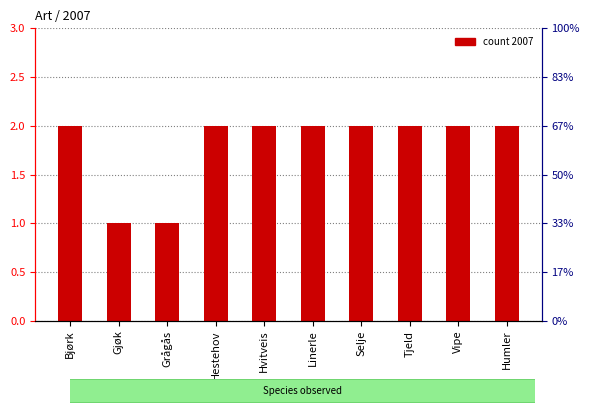

Rank the categories by value from lowest to highest.

Gjøk, Grågås, Bjørk, Hestehov, Hvitveis, Linerle, Selje, Tjeld, Vipe, Humler